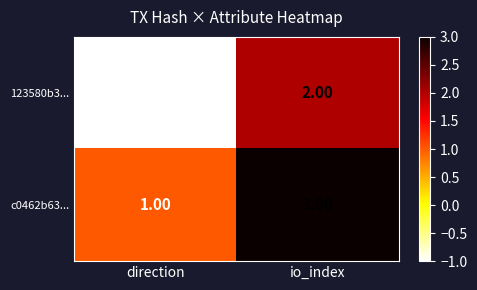

What is the sum of all c0462b63... values?

4